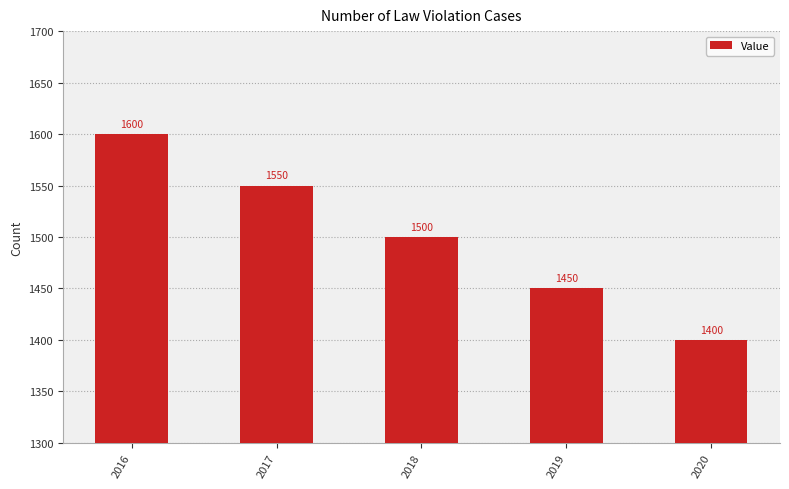

What is the average value?

1500